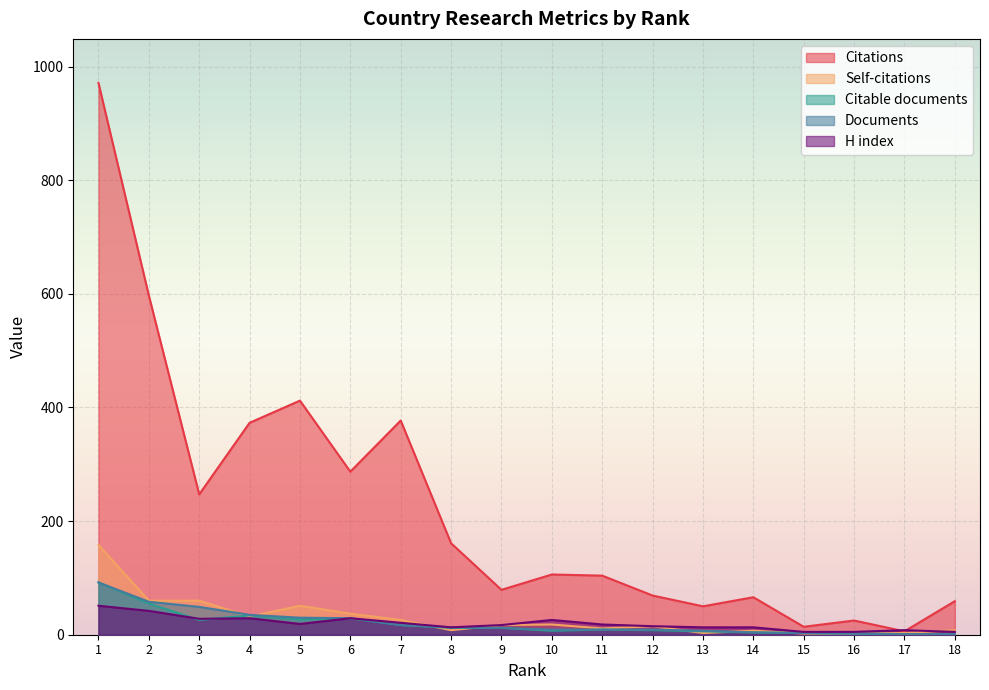

What is the difference between the maximum and minimum values in the Citations series?

965